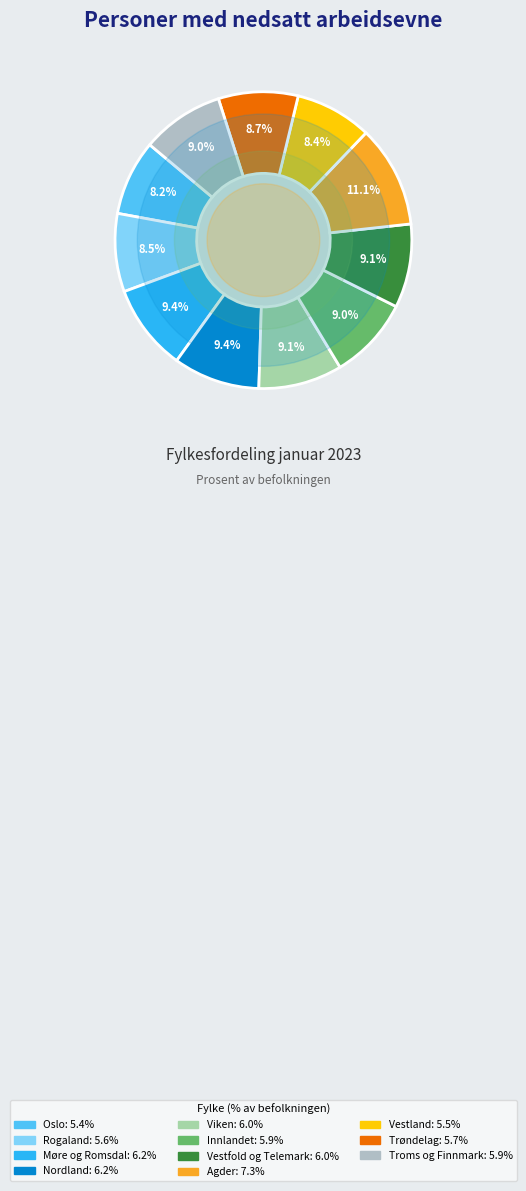

To the nearest percent, what percentage of the pie is Nordland?

9%